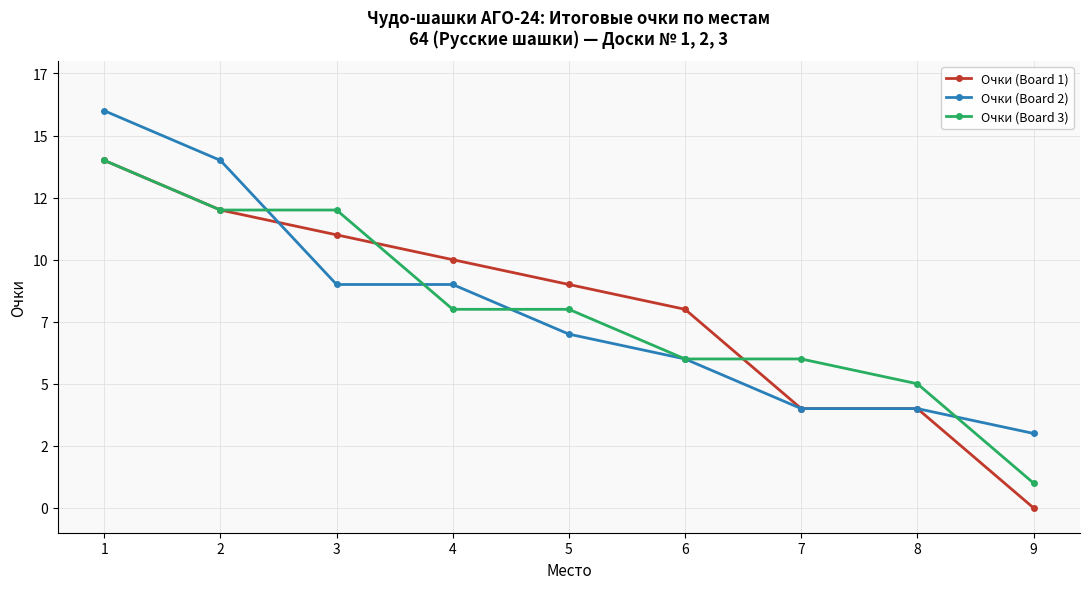

True or false: Очки (Board 2) and Очки (Board 3) intersect in this chart.

True